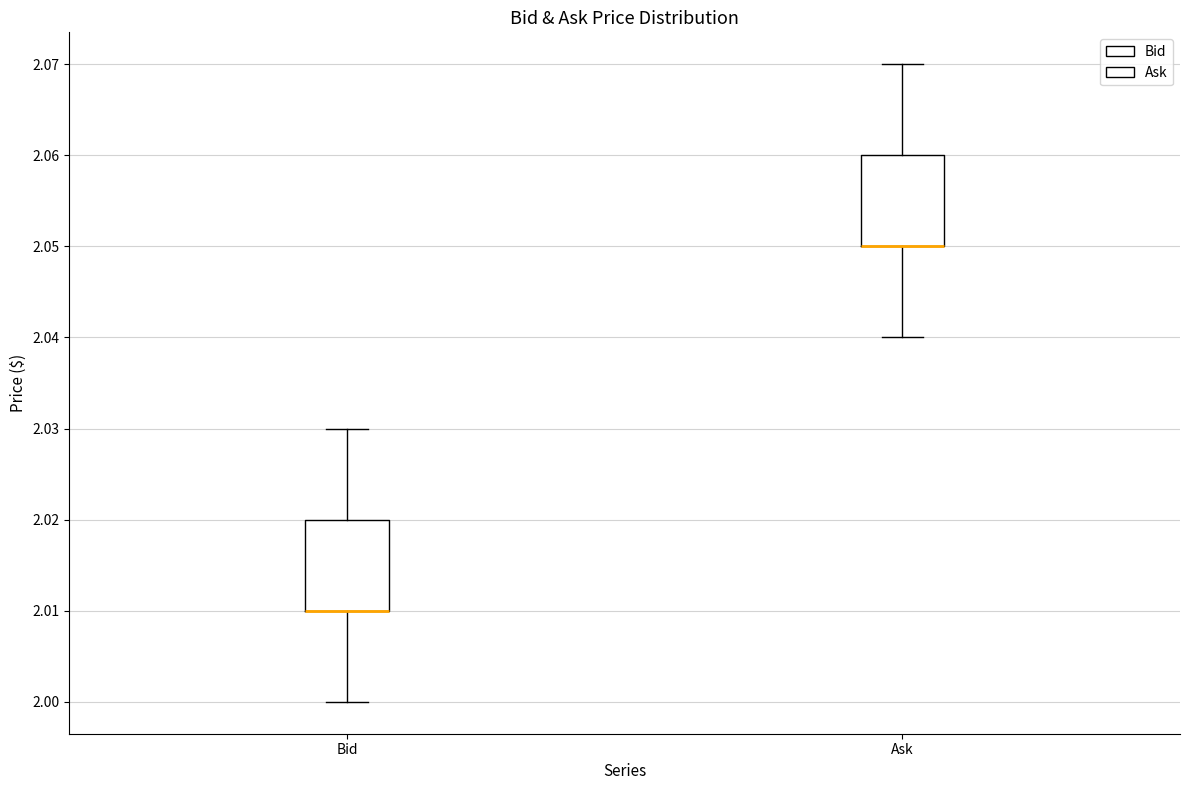

Reading left to right, transcribe this box plot: for each box, give where its median line is, the range the box spans, and where its two whiskers end, as read against the y-axis. The values are not printed on the chart, so give them approximately, as read against the axis.

Bid: median 2.01 (drawn on the box's lower edge), box 2.01 to 2.02, whiskers 2.00 to 2.03
Ask: median 2.05 (drawn on the box's lower edge), box 2.05 to 2.06, whiskers 2.04 to 2.07